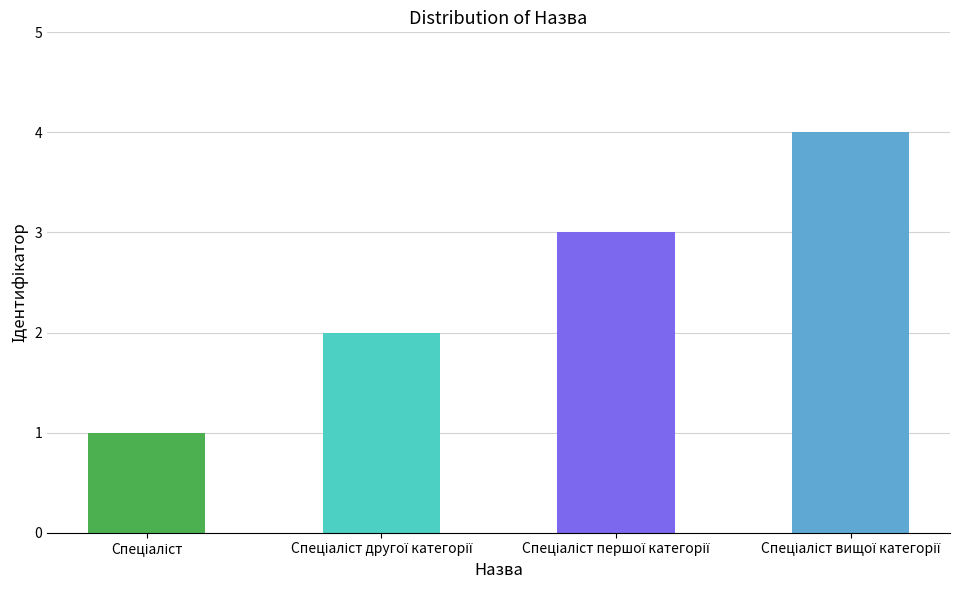

What is the difference between the maximum and minimum values?

3